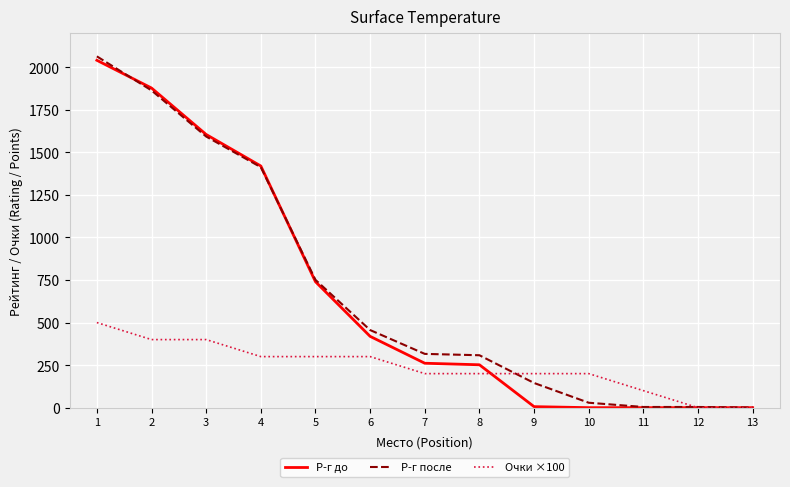

How many lines are shown in the chart?

3